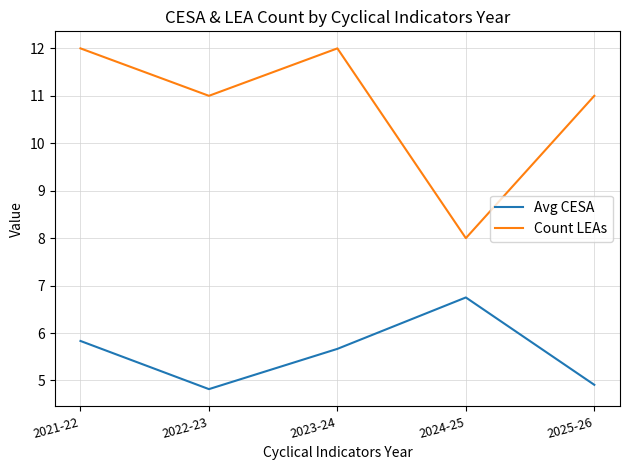

Rank the series by their maximum value, from highest to lowest.

Count LEAs, Avg CESA